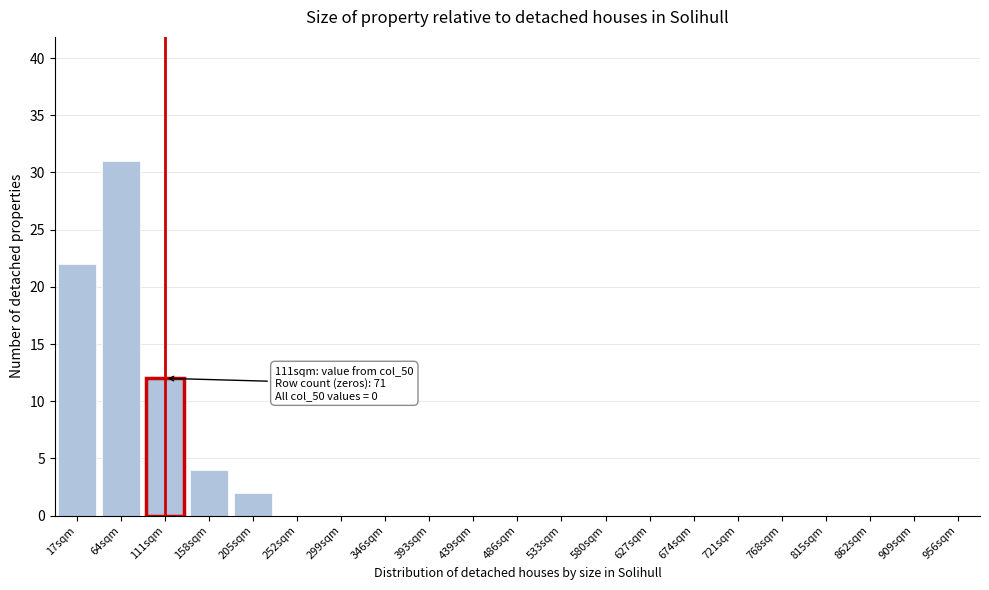

Reading left to right, list all the values displayed in this chart.

17sqm=22	64sqm=31	111sqm=12	158sqm=4	205sqm=2	252sqm=0	299sqm=0	346sqm=0	393sqm=0	439sqm=0	486sqm=0	533sqm=0	580sqm=0	627sqm=0	674sqm=0	721sqm=0	768sqm=0	815sqm=0	862sqm=0	909sqm=0	956sqm=0